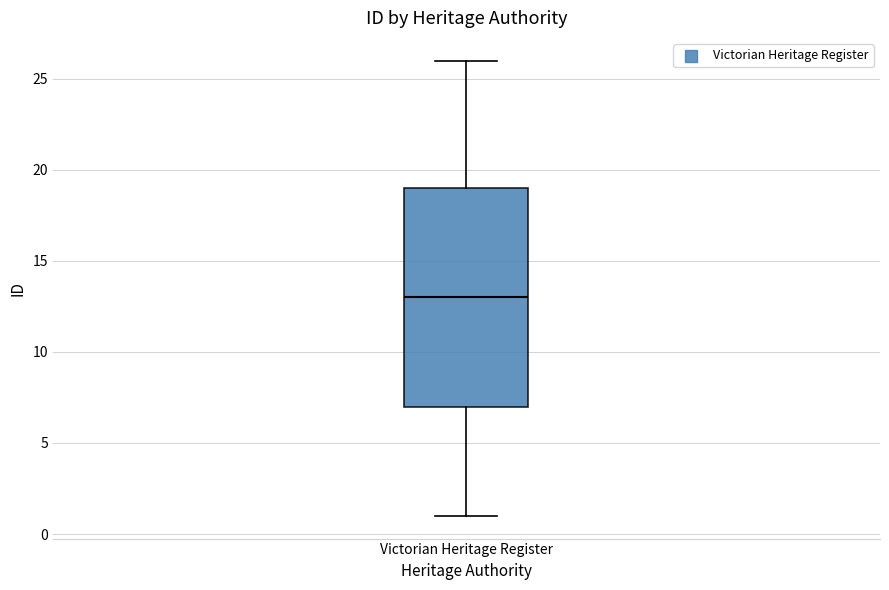

Where is the lower edge of the box for Victorian Heritage Register on the y-axis? The values are not printed on the chart, so give them approximately, as read against the axis.

7